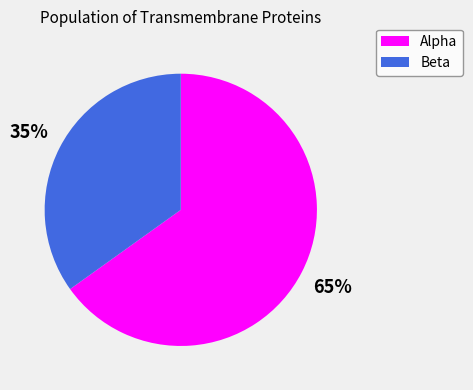

To the nearest percent, what is the difference between the largest and smallest slice percentages?

30%